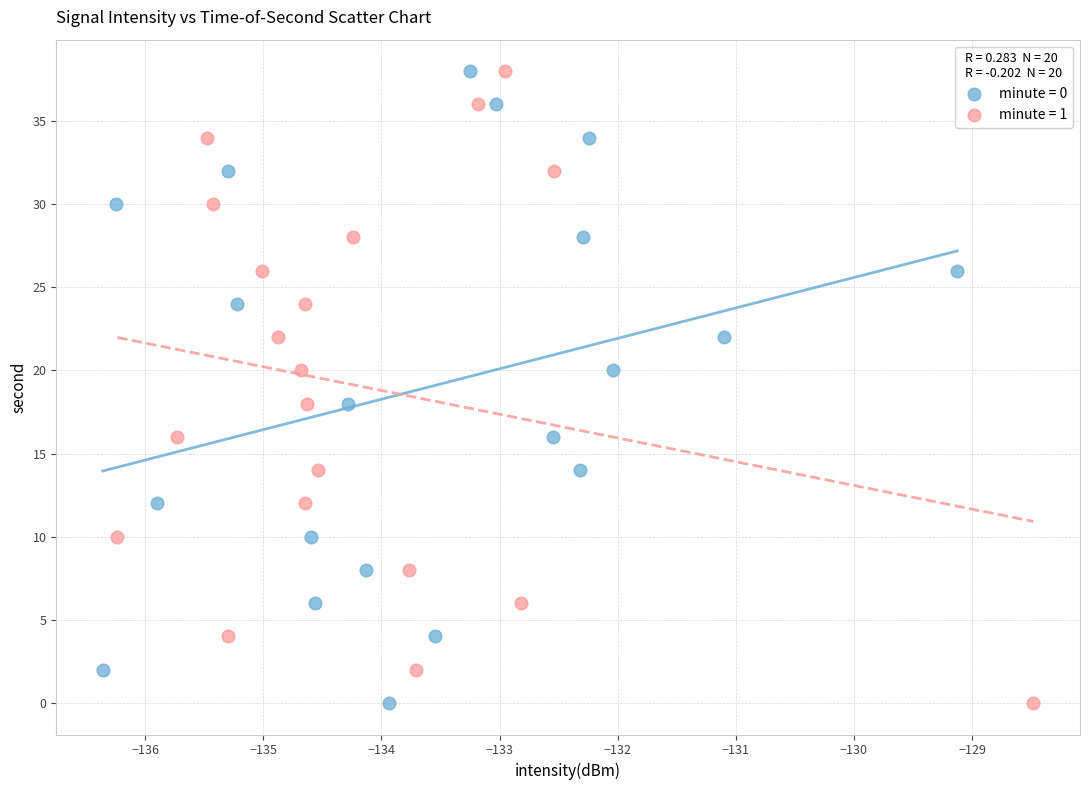

What are all the series names shown in the legend?

minute = 0, minute = 1